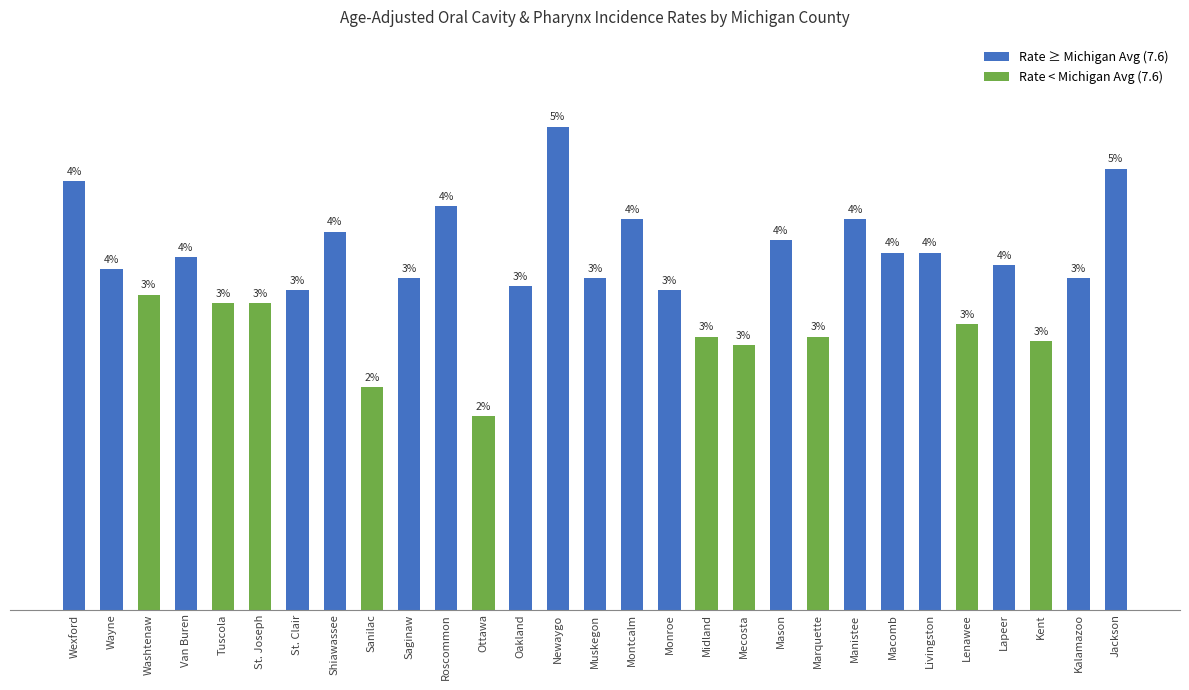

How many values are below 7?

7